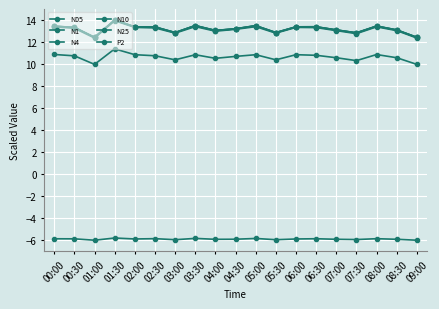

Count the number of categories in the chart.

19